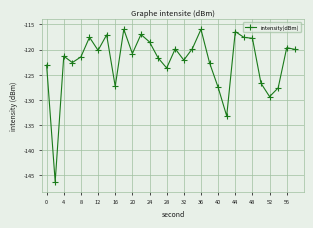

What is the minimum value shown in the chart?

-146.4